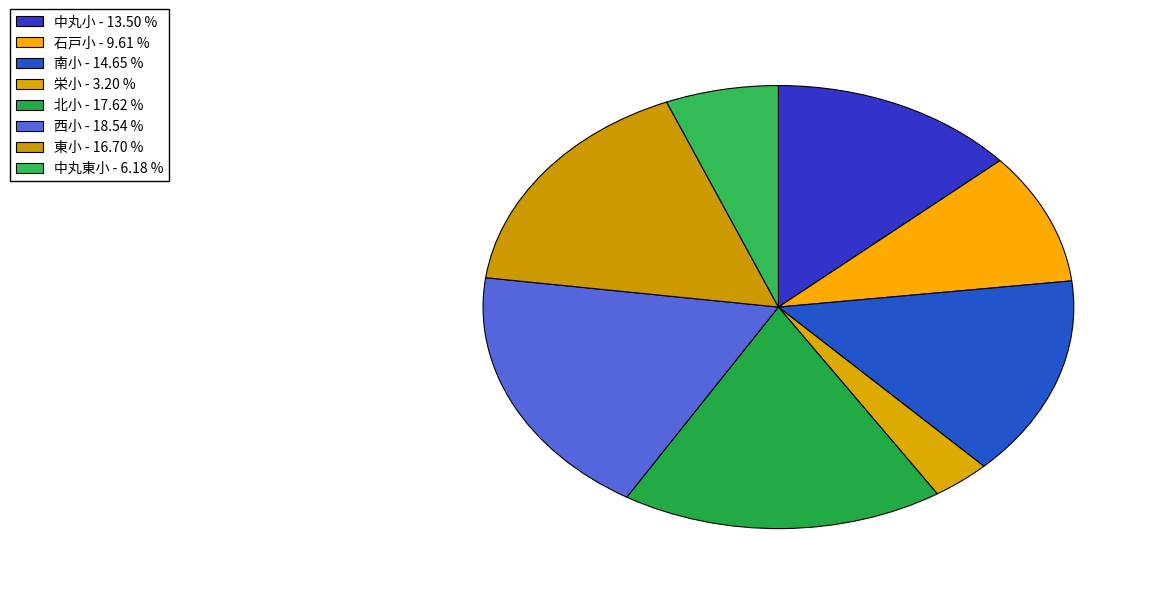

How many segments does this pie chart have?

8